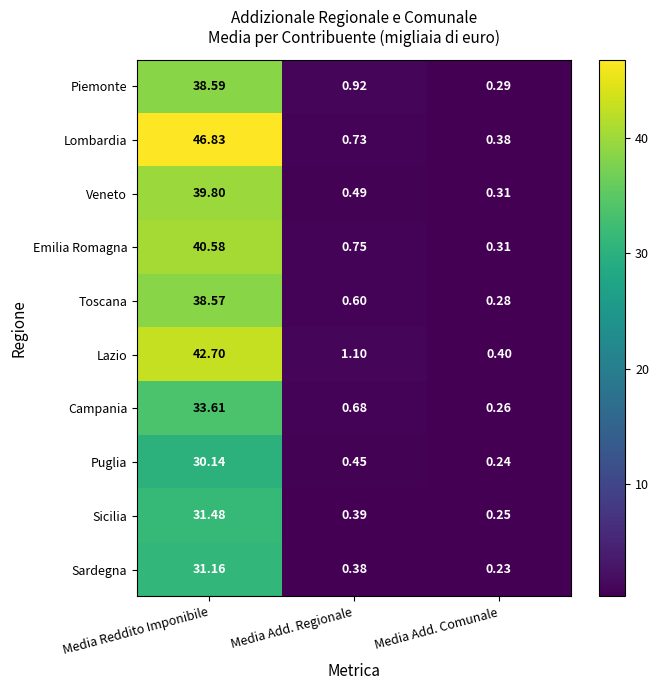

Which category has the lowest value across all series?

Media Add. Comunale